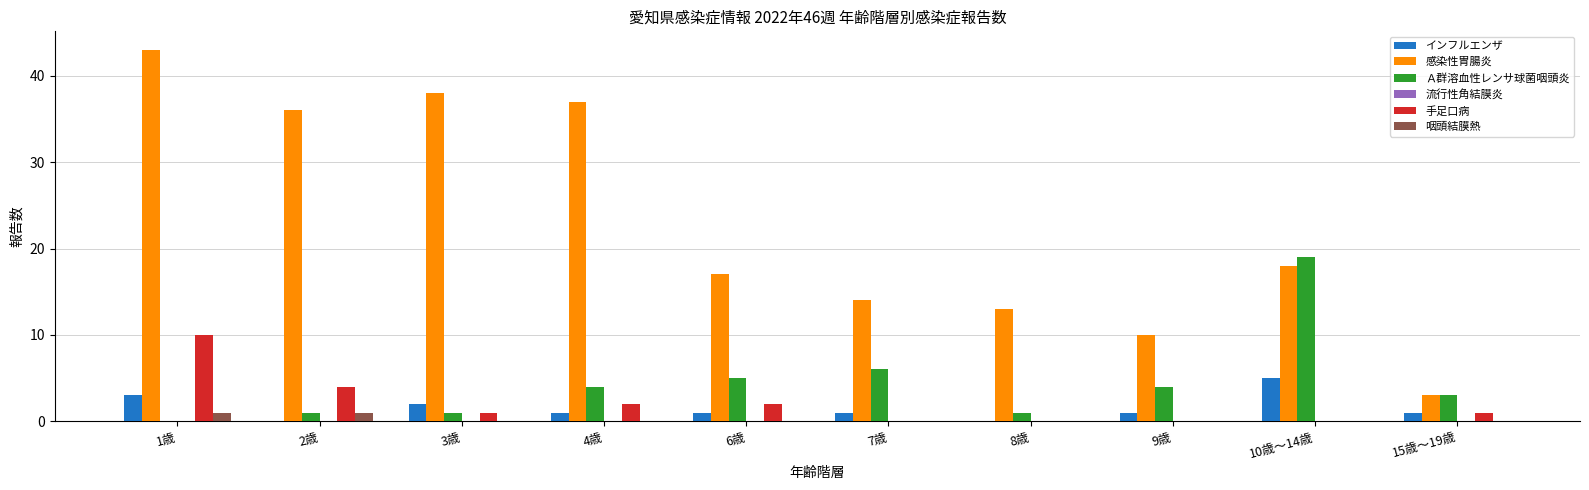

Which series changed the most between 7歳 and 10歳～14歳?

Ａ群溶血性レンサ球菌咽頭炎